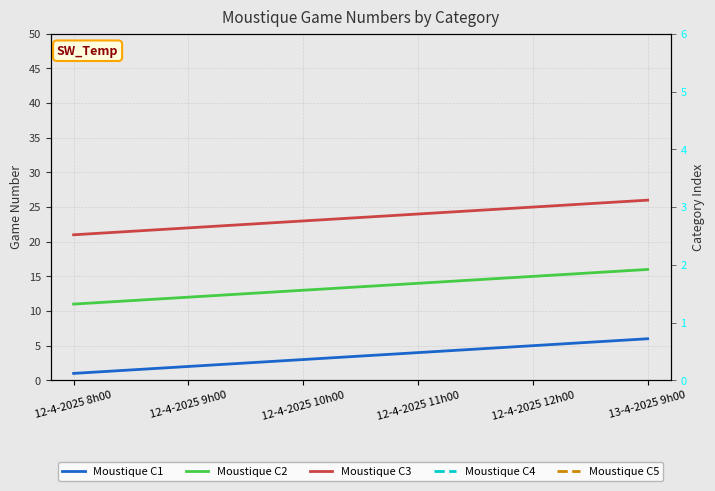

True or false: Moustique C1 and Moustique C3 cross at least once.

False